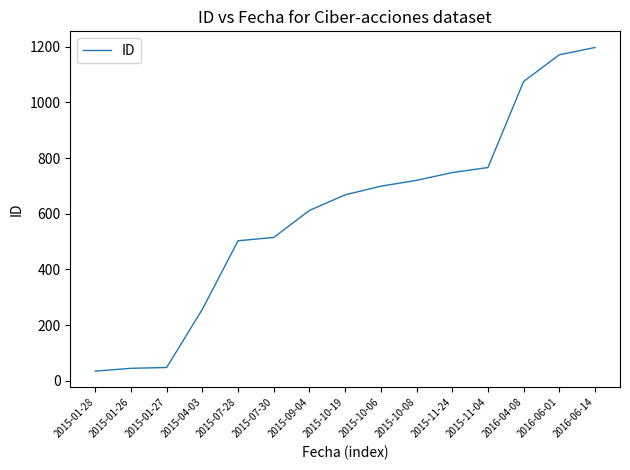

Approximately how many times larger is the value at 2015-10-06 compared to 2015-01-26?

15.5